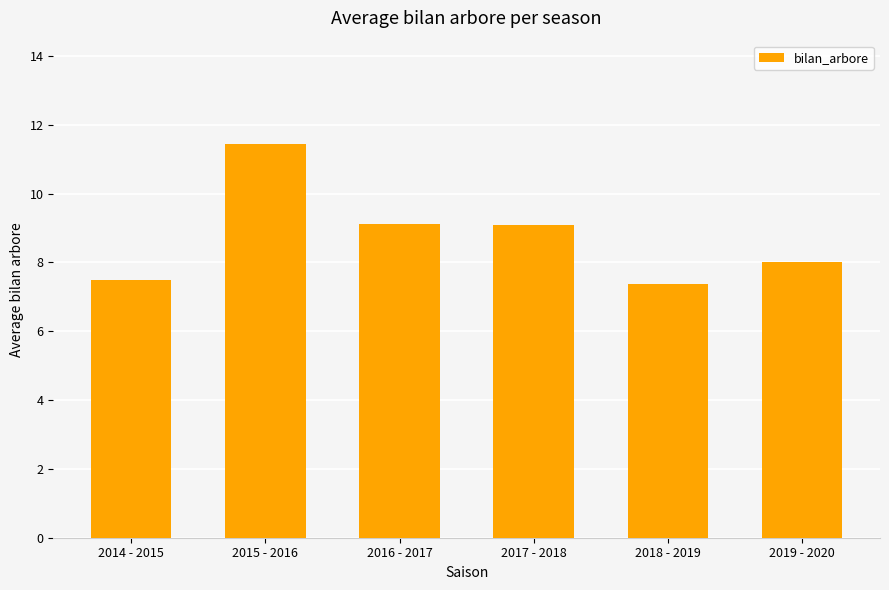

What is the sum of the values at 2016 - 2017 and 2019 - 2020?

17.1